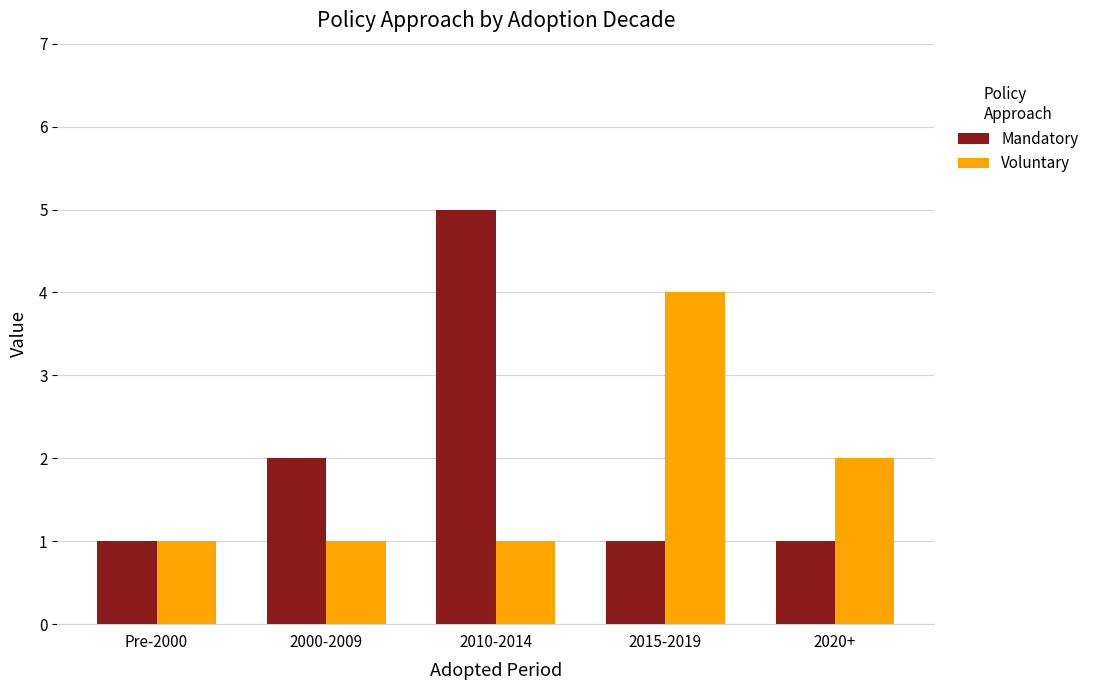

List the series in order of their overall mean, lowest first.

Voluntary, Mandatory